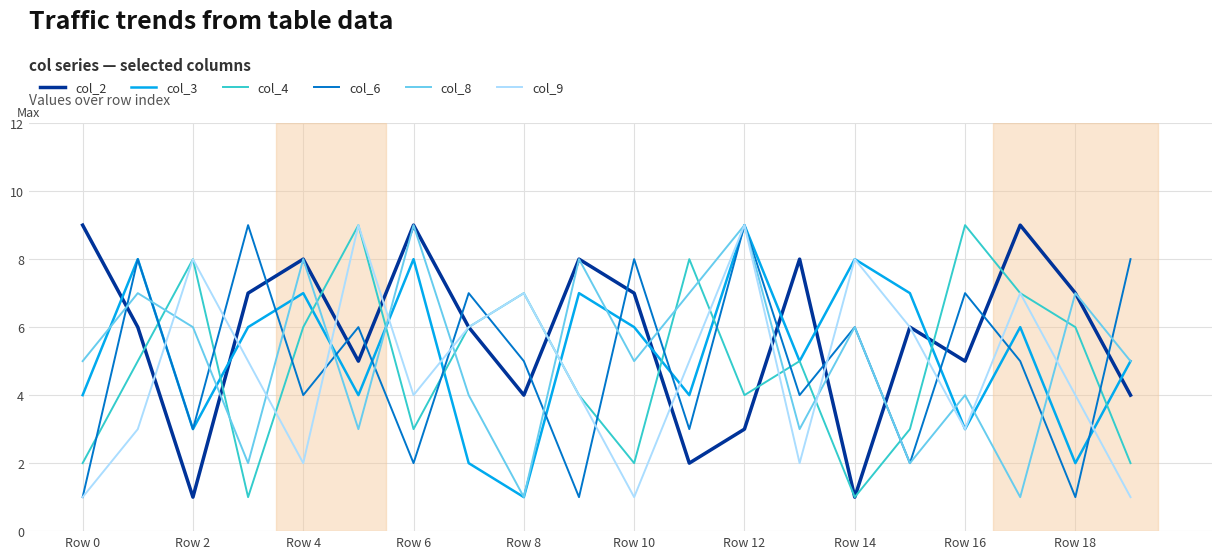

How many lines are shown in the chart?

6